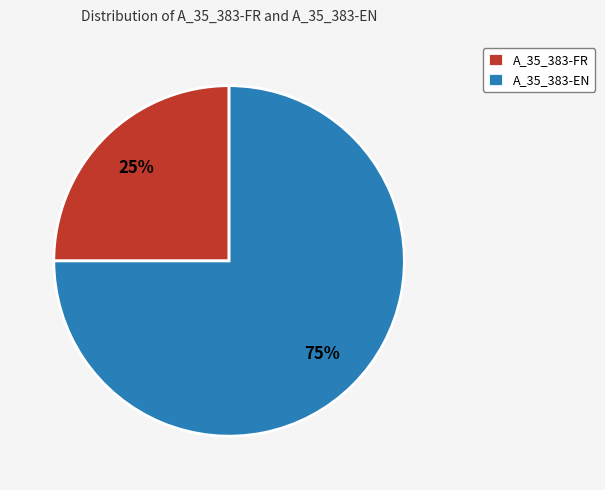

Which slice is the largest?

A_35_383-EN